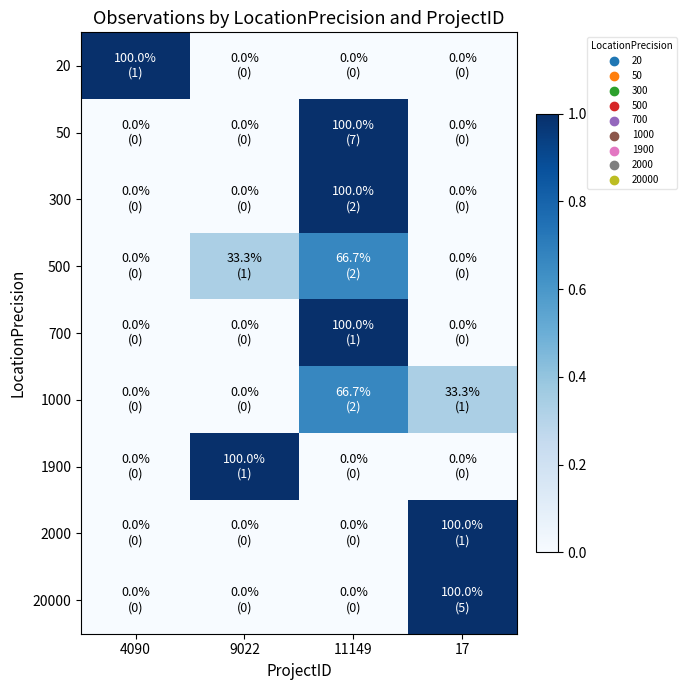

What is the greatest value displayed?

1.0